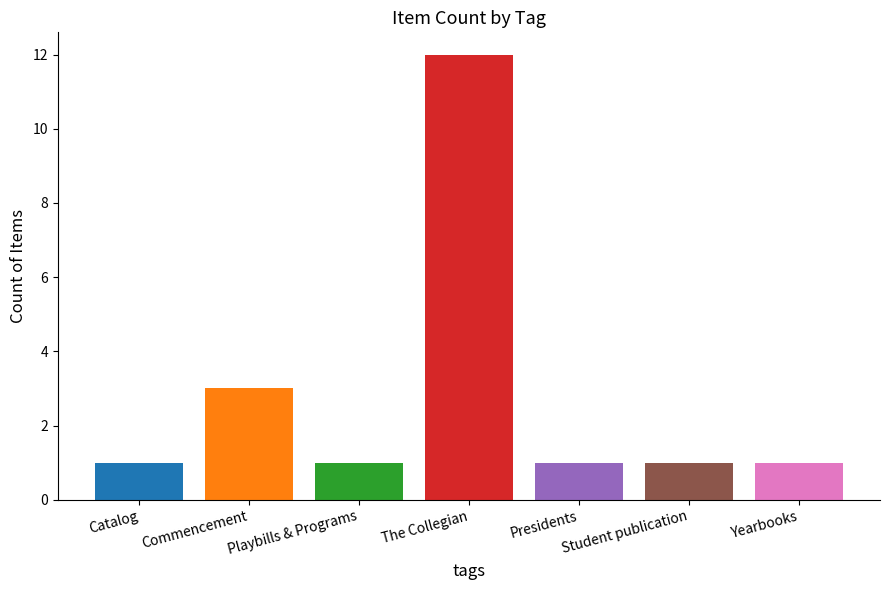

What is the maximum value shown in the chart?

12